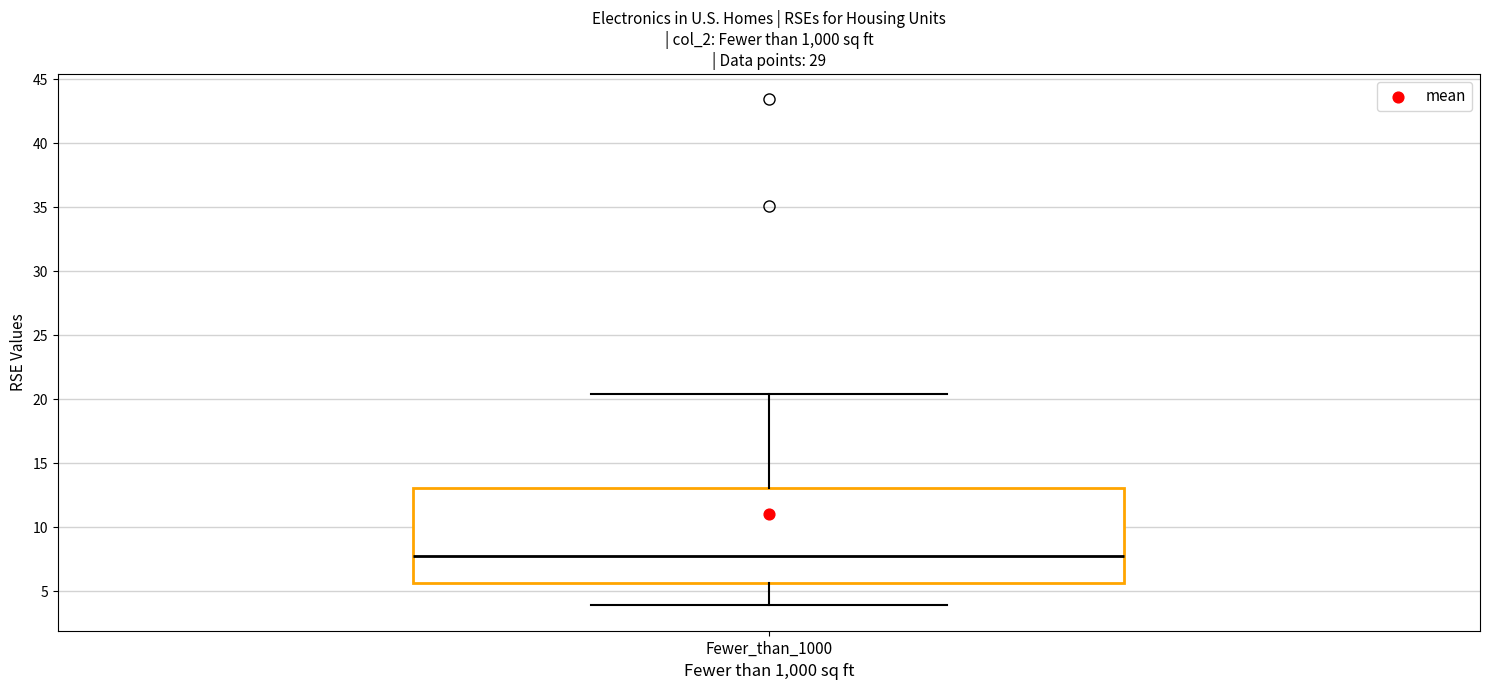

Where is the lower edge of the box for Fewer_than_1000 on the y-axis? The values are not printed on the chart, so give them approximately, as read against the axis.

5.5